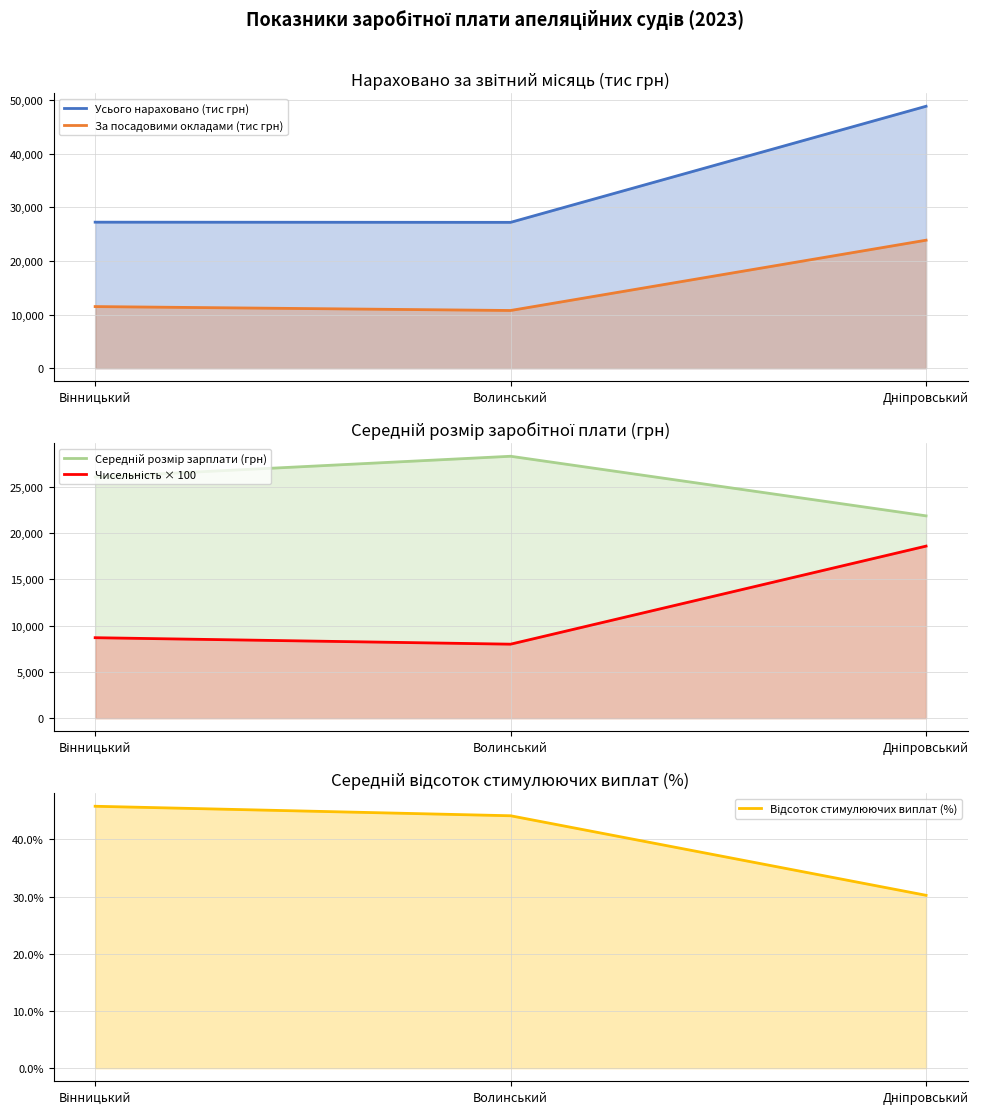

Between Волинський and Дніпровський, which series saw the biggest shift?

Усього нараховано (тис грн)